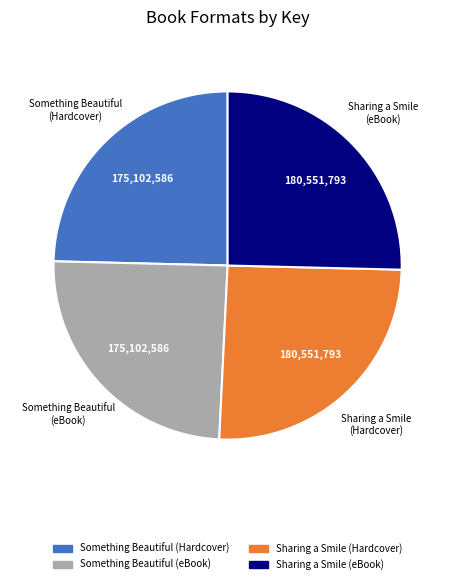

Does Sharing a Smile (eBook) represent more than half of the total?

No